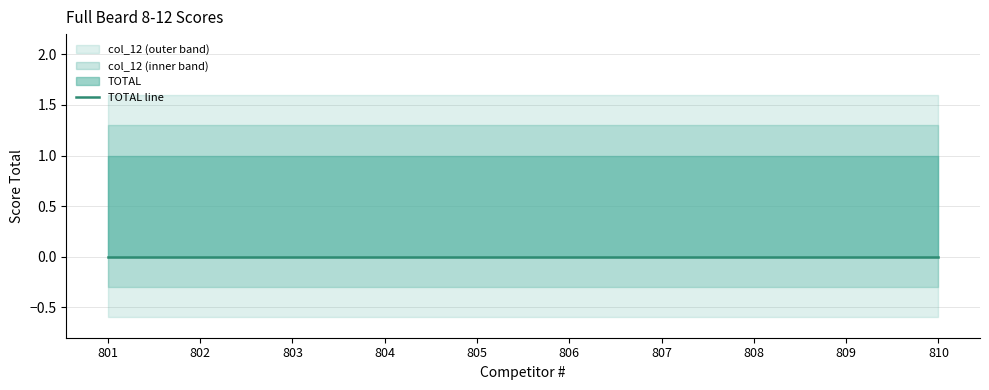

Between 803 and 805, which is larger?

803